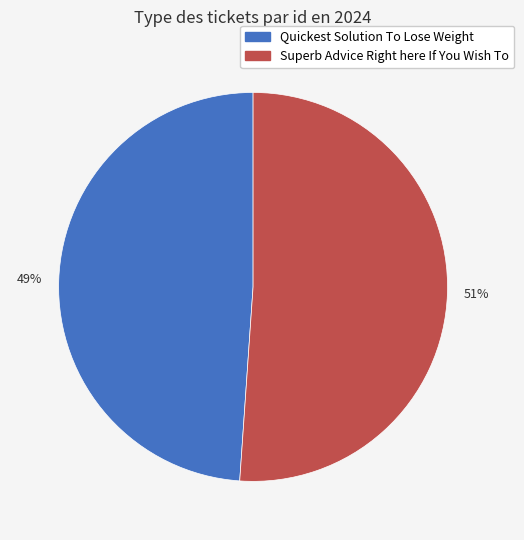

Is there any slice that represents more than half of the pie?

Yes